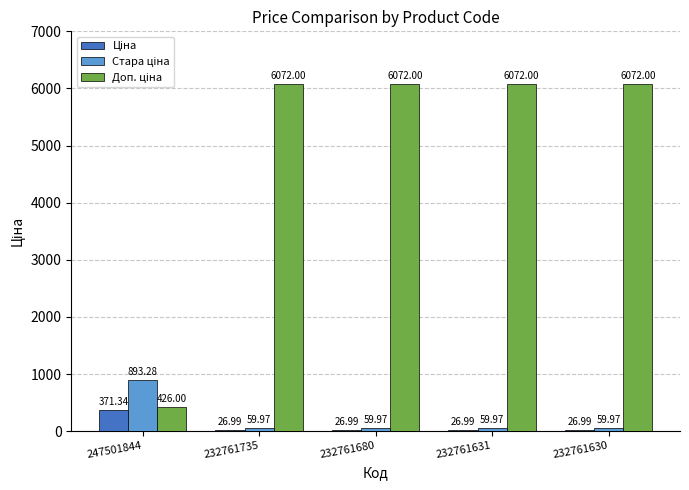

What is the difference between the highest and lowest values at 232761630?

6045.0